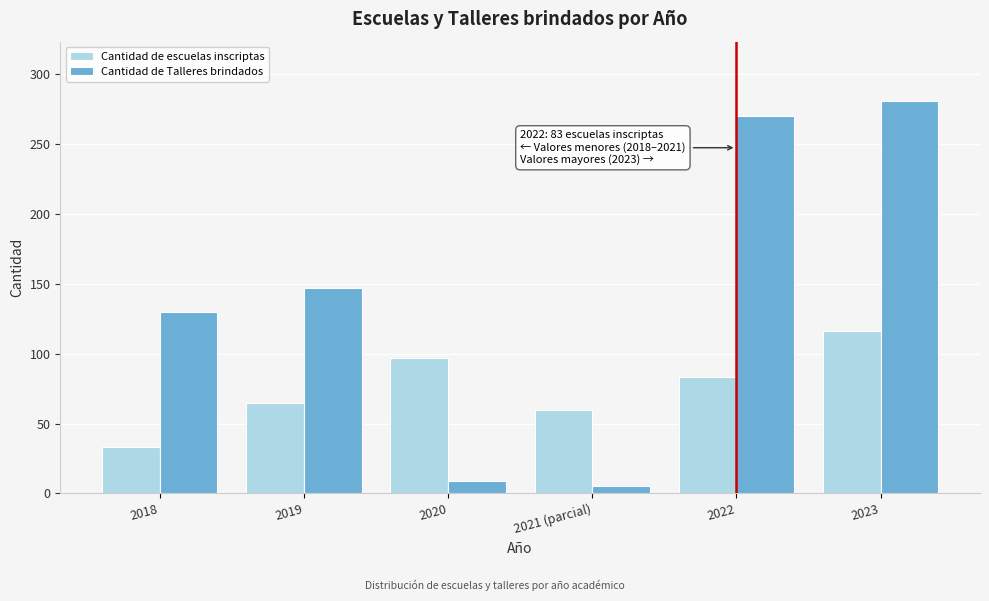

Reading left to right, what are all the values shown in this chart?

Cantidad de escuelas inscriptas: 2018=33	2019=65	2020=97	2021 (parcial)=60	2022=83	2023=116
Cantidad de Talleres brindados: 2018=130	2019=147	2020=9	2021 (parcial)=5	2022=270	2023=281